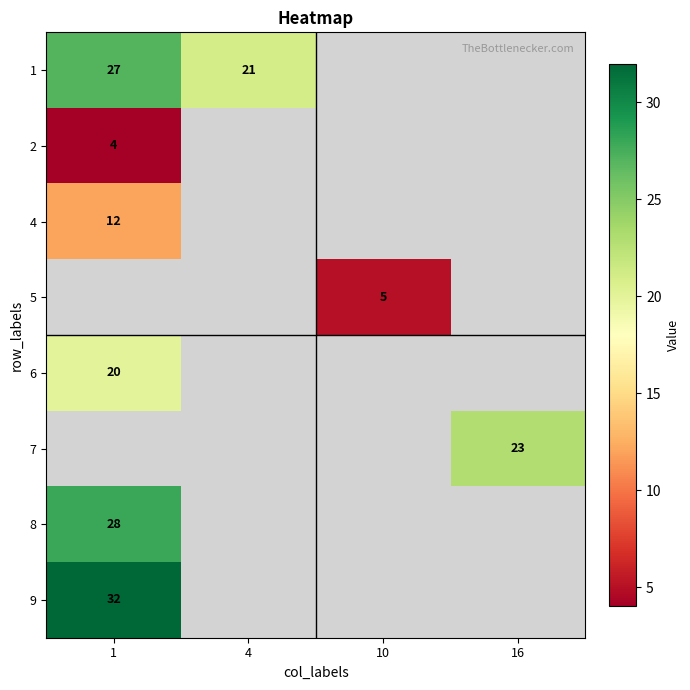

At how many categories does at least one series exceed 6?

3